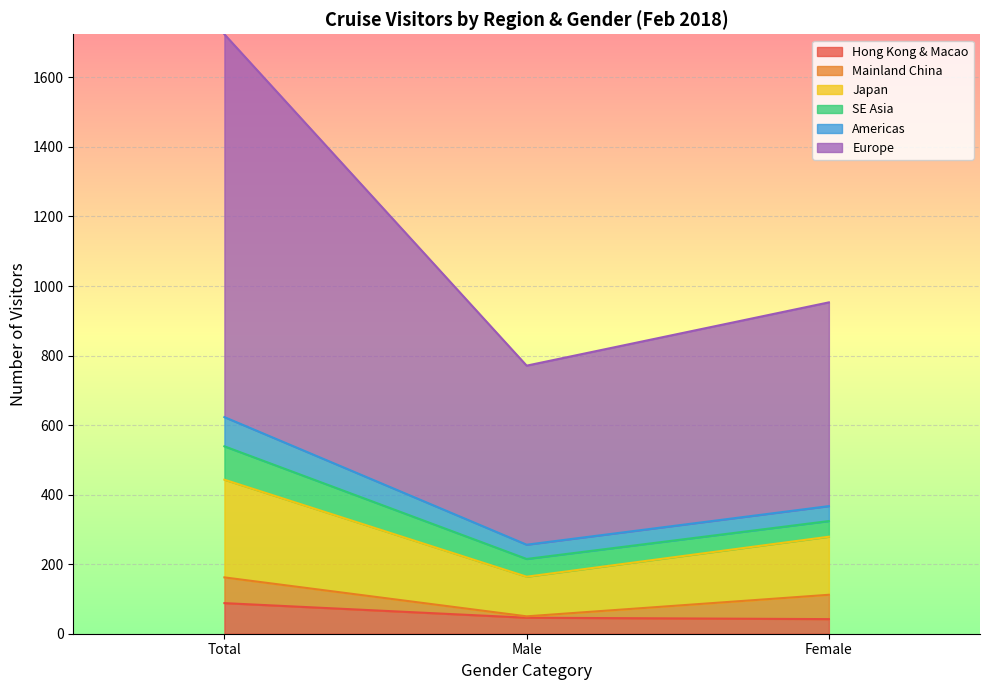

What are all the series names shown in the legend?

Hong Kong & Macao, Mainland China, Japan, SE Asia, Americas, Europe